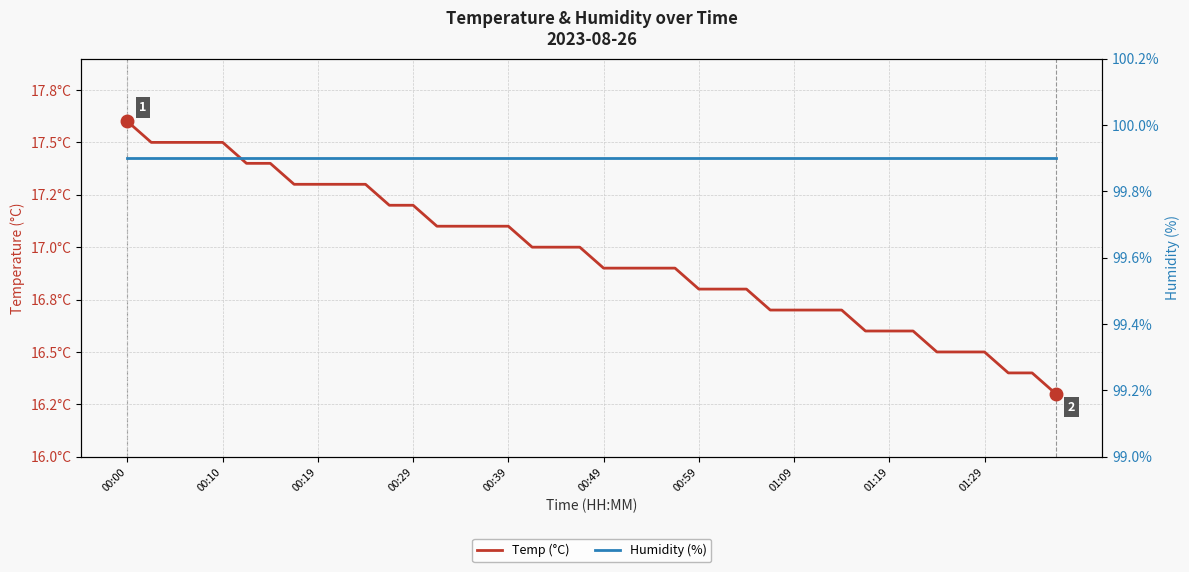

Read the Humidity (%) value at 38.

99.9